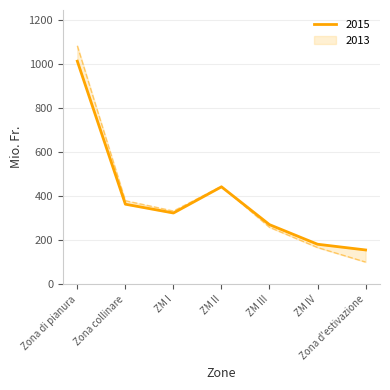

Rank the series at ZM III from lowest to highest value.

2013, 2015